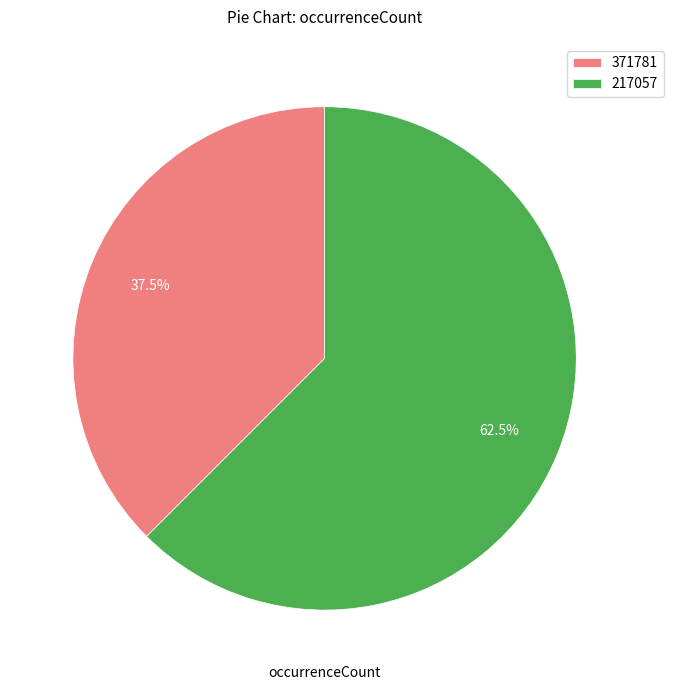

Is the sum of 217057 and 371781 greater than half?

Yes